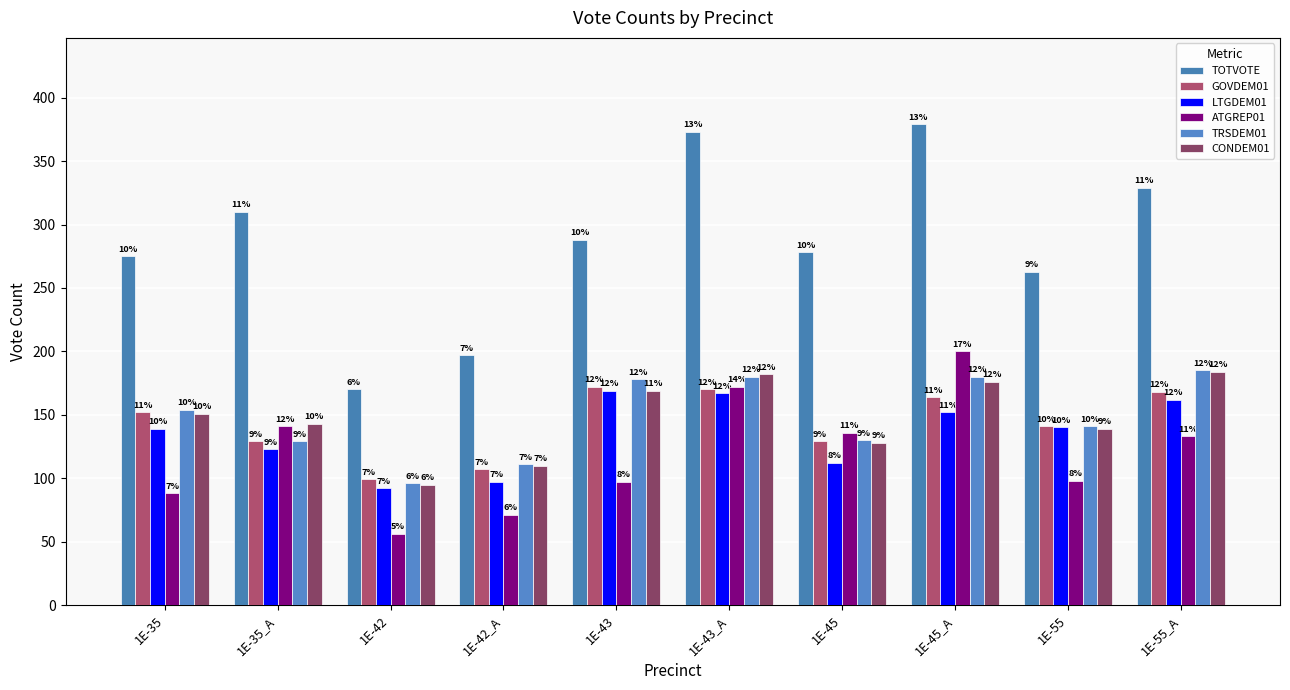

How many groups of bars are there?

10